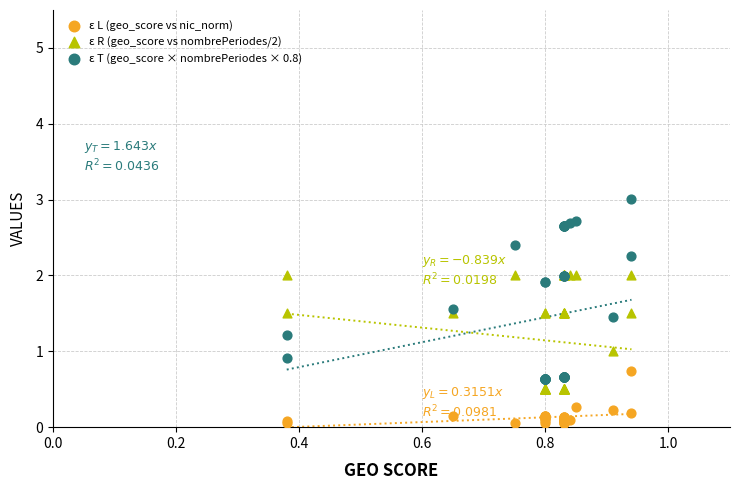

Which series has the widest spread of Y values?

ε T (geo_score × nombrePeriodes × 0.8)